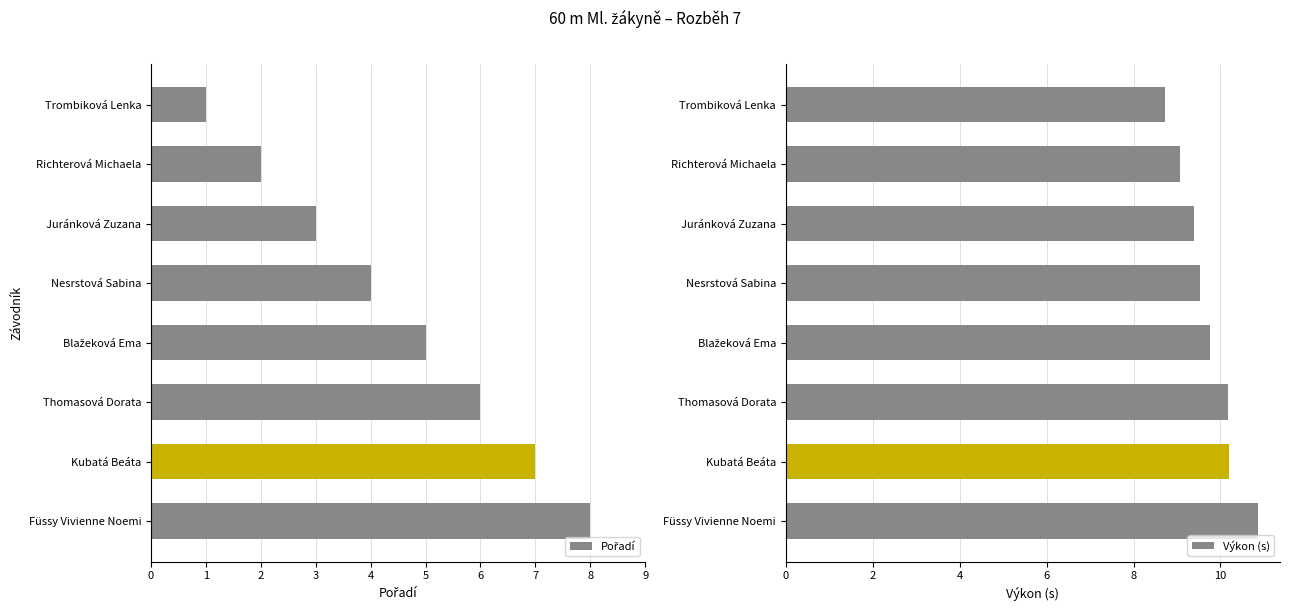

The Výkon (s) series shows 9.4 at Juránková Zuzana. True or false?

True